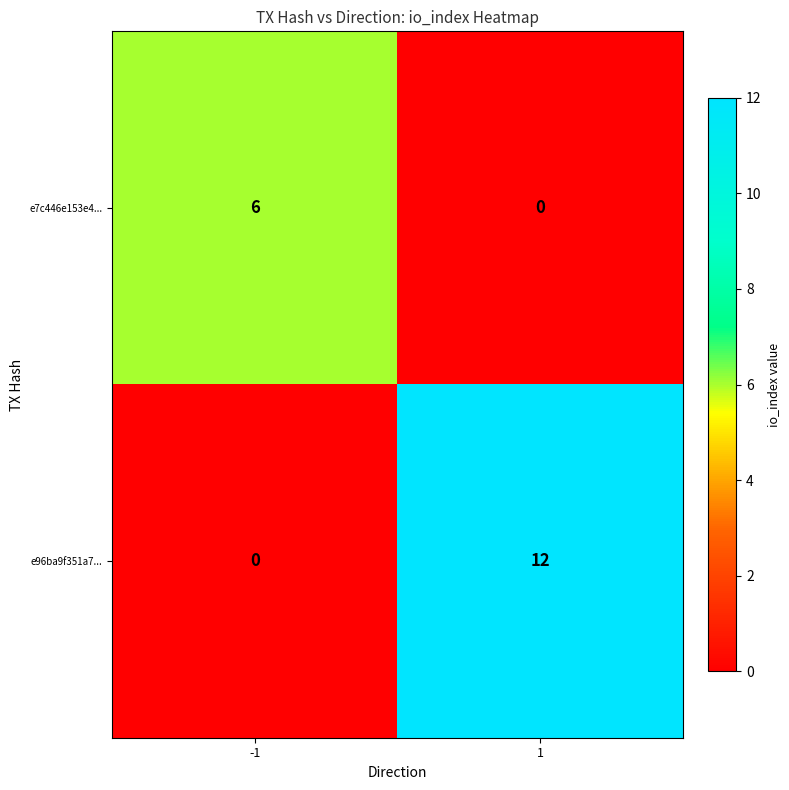

How many data points does each series have?

2